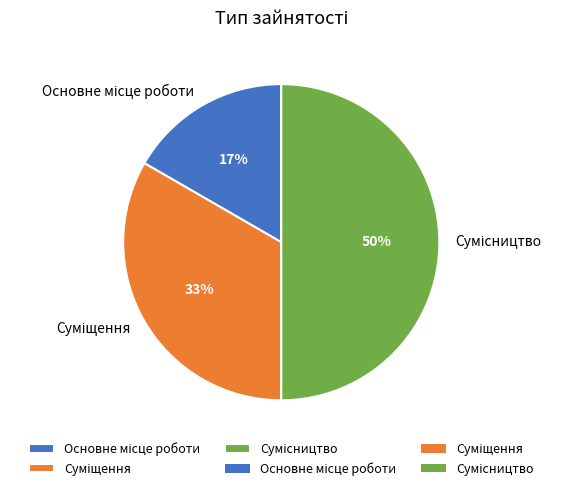

To the nearest percent, what is the average slice percentage?

33%